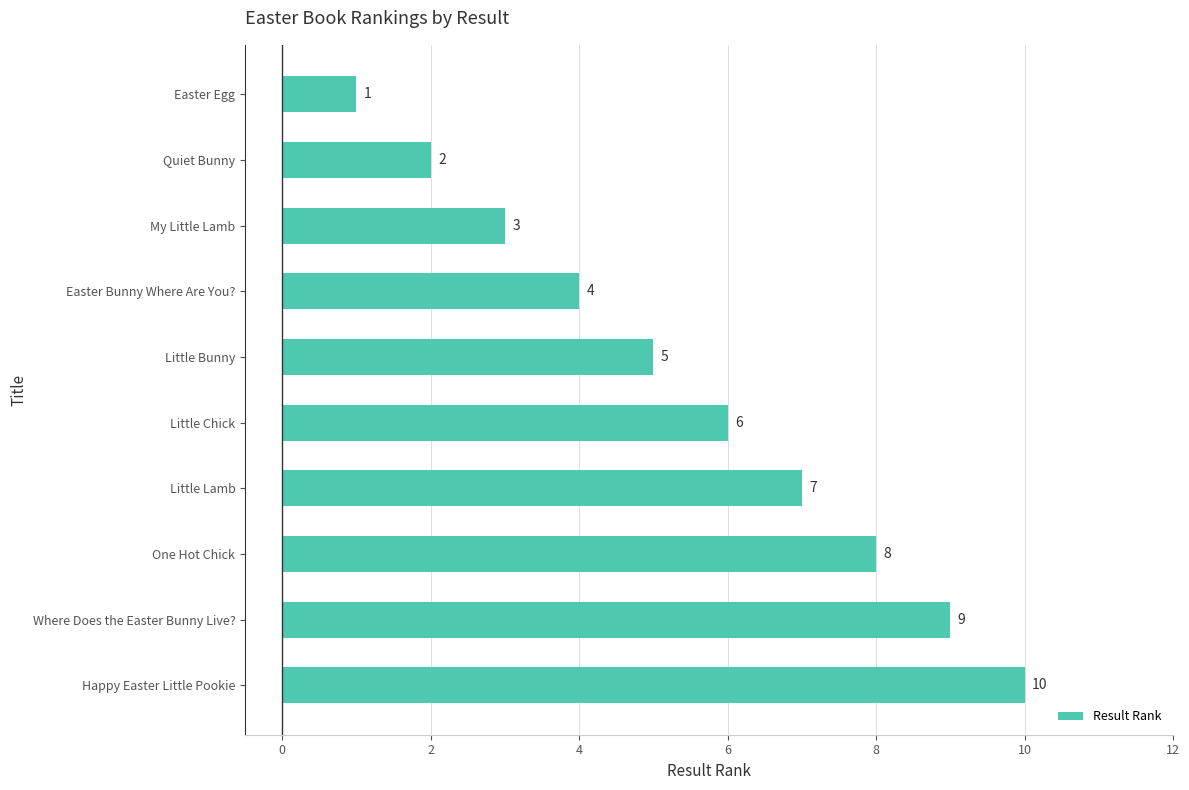

Where is the data nearest to the value 5?

Little Bunny